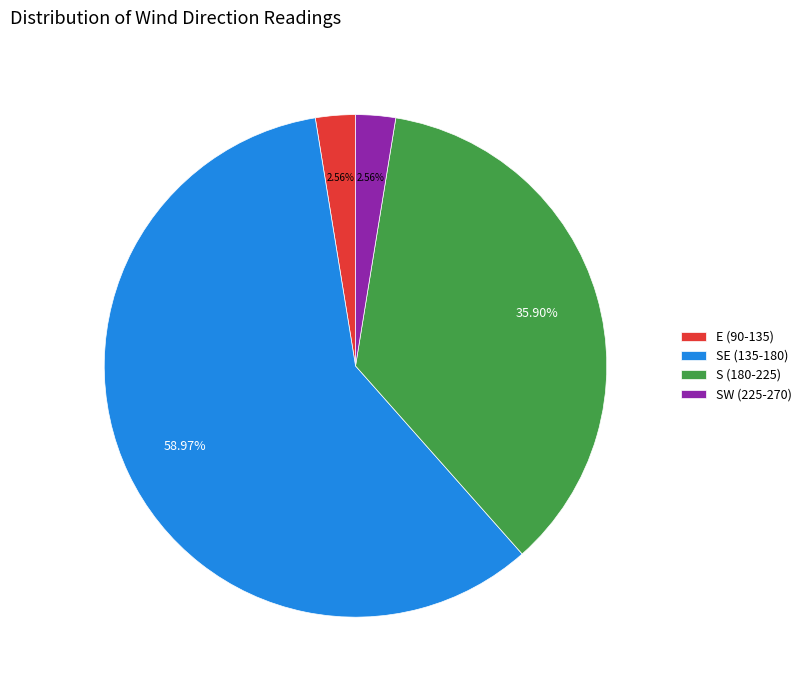

Do SW (225-270) and E (90-135) together represent more than half of the pie?

No